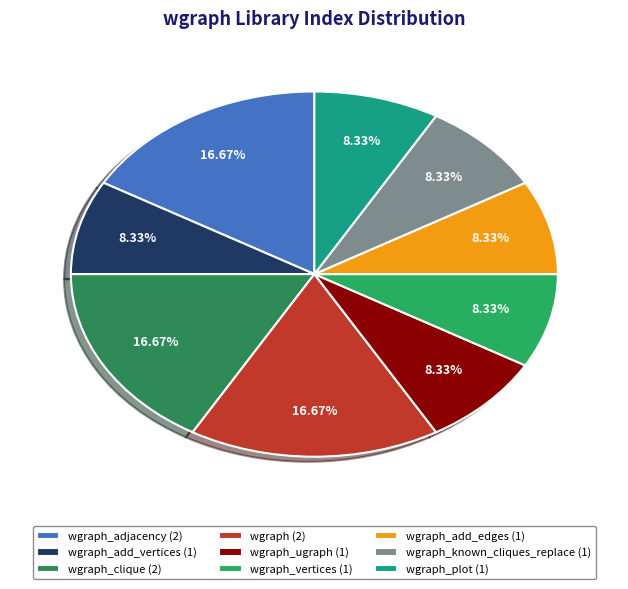

Rank the categories by value from lowest to highest.

wgraph_add_vertices, wgraph_ugraph, wgraph_vertices, wgraph_add_edges, wgraph_known_cliques_replace, wgraph_plot, wgraph_adjacency, wgraph_clique, wgraph